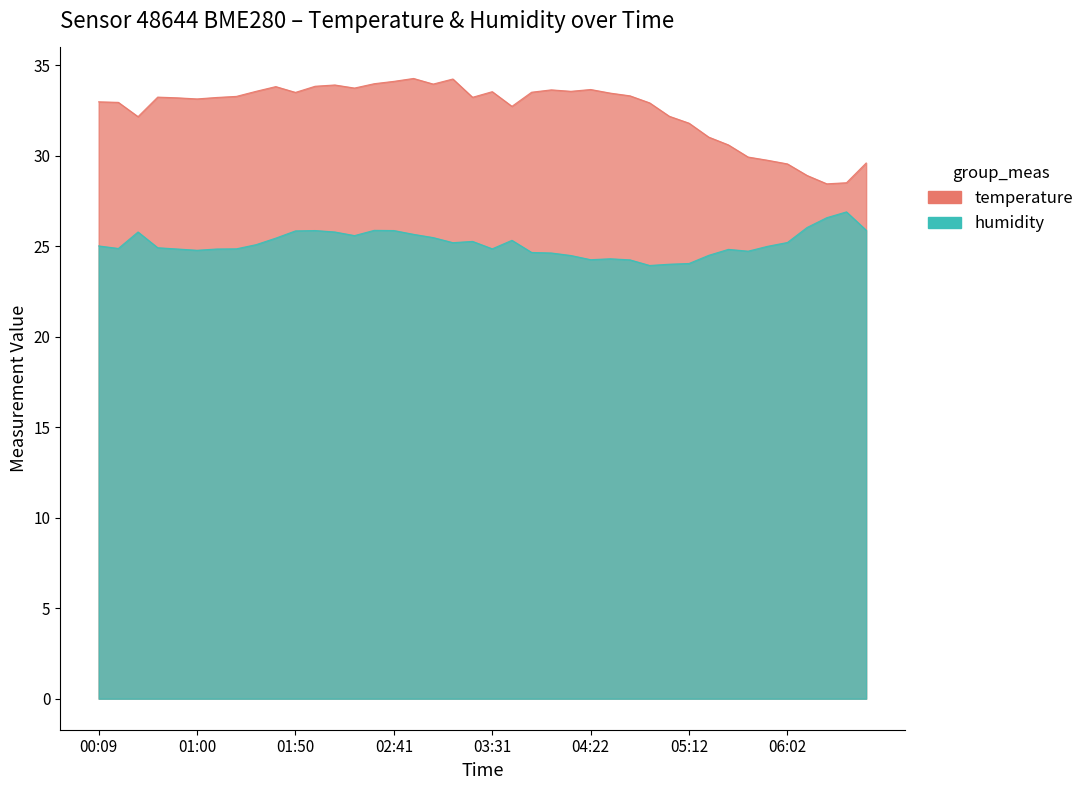

What is the label of the 7th point from the right?

05:42